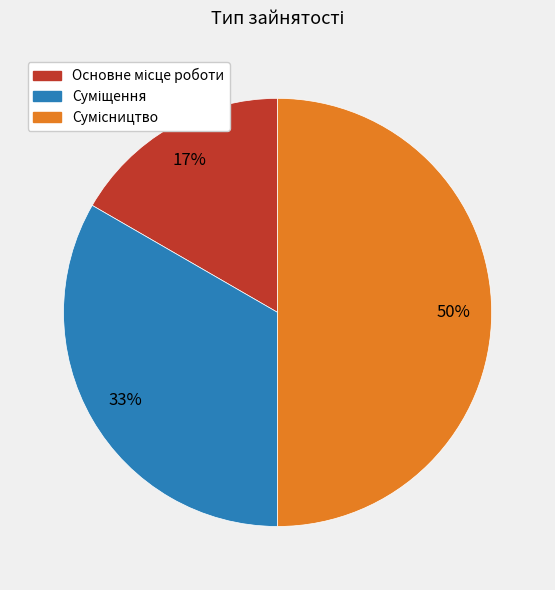

To the nearest percent, what is the difference between the largest and smallest slice percentages?

33%